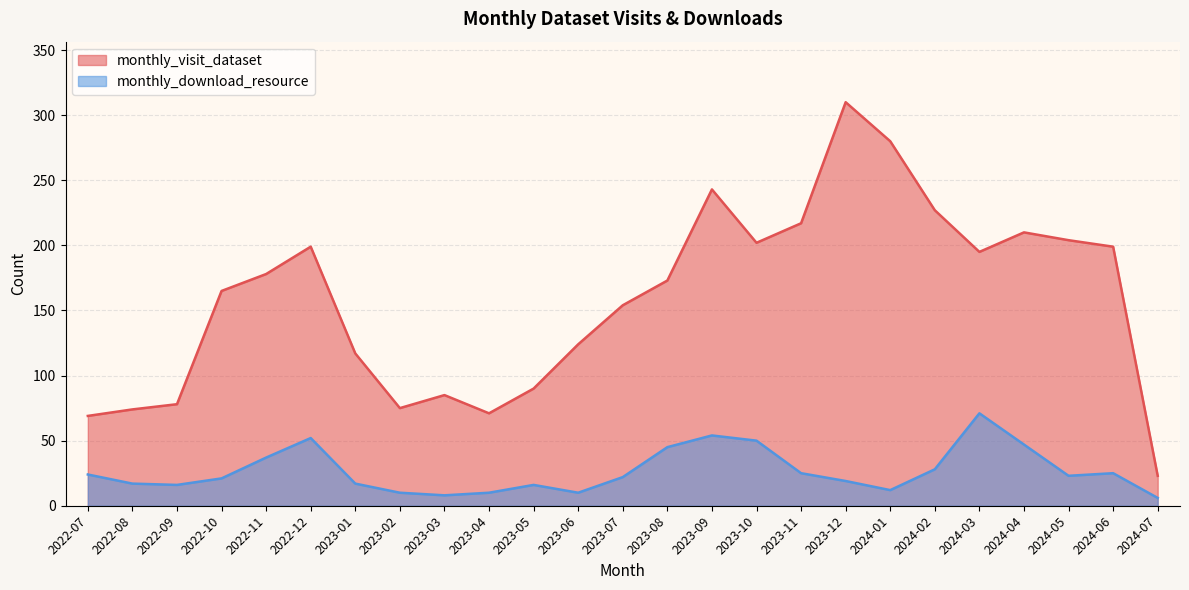

What are all the series names shown in the legend?

monthly_visit_dataset, monthly_download_resource